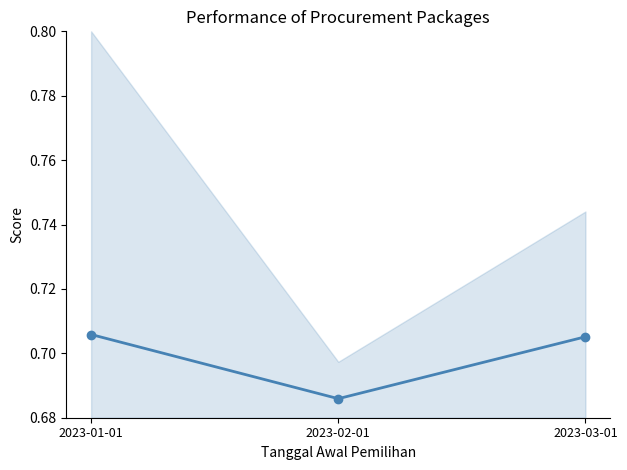

At which category does the chart reach its minimum across all series?

2023-02-01